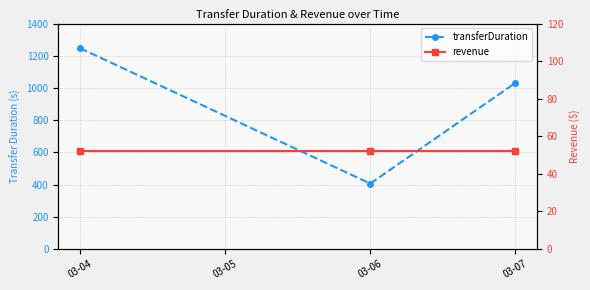

What is the spread (max minus min) of values at 03-04?

1194.8